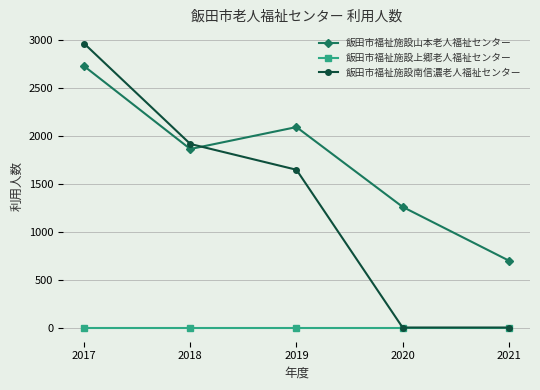

Is the value of 飯田市福祉施設山本老人福祉センター at 2021 greater than the value of 飯田市福祉施設上郷老人福祉センター at 2021?

Yes